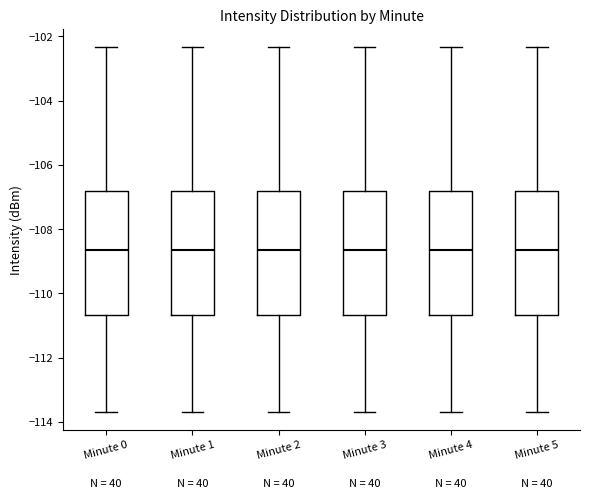

Reading left to right, read every box against the y-axis: the position of its median line, the range the box covers, and the ends of its whiskers. The values are not printed on the chart, so give them approximately, as read against the axis.

Minute 0: median -108.6, box -110.6 to -106.8, whiskers -113.6 to -102.4
Minute 1: median -108.6, box -110.6 to -106.8, whiskers -113.6 to -102.4
Minute 2: median -108.6, box -110.6 to -106.8, whiskers -113.6 to -102.4
Minute 3: median -108.6, box -110.6 to -106.8, whiskers -113.6 to -102.4
Minute 4: median -108.6, box -110.6 to -106.8, whiskers -113.6 to -102.4
Minute 5: median -108.6, box -110.6 to -106.8, whiskers -113.6 to -102.4